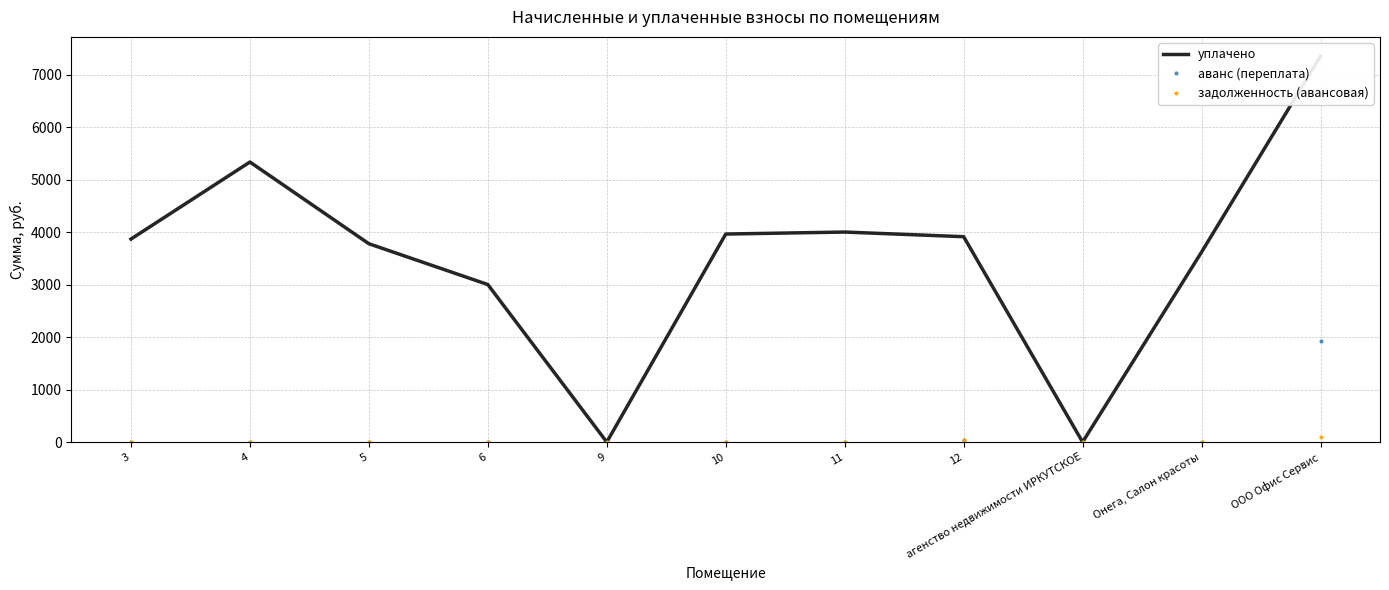

Reading left to right, what are all the values shown in this chart?

уплачено: 3866.9	5334.1	3777.8	3000.5	0.0	3962.3	4000.4	3912.0	0.0	3618.8	7350.0
аванс (переплата): 0.0	0.0	0.0	0.0	0.0	0.0	0.0	39.8	0.0	0.0	1933.2
задолженность (авансовая): 0.0	0.0	0.0	0.0	0.0	0.0	0.0	39.9	0.0	0.0	104.7